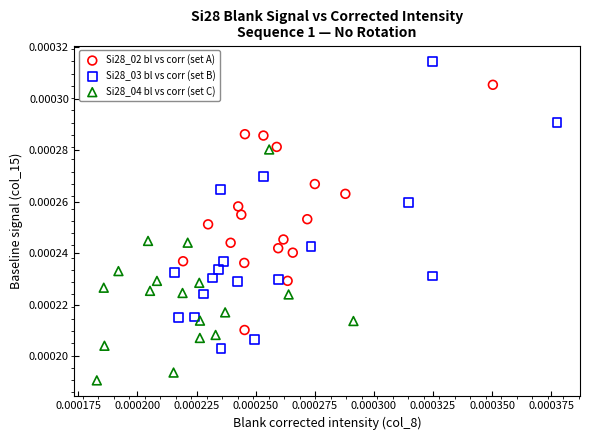

Which series reaches the maximum Y coordinate?

Si28_03 bl vs corr (set B)